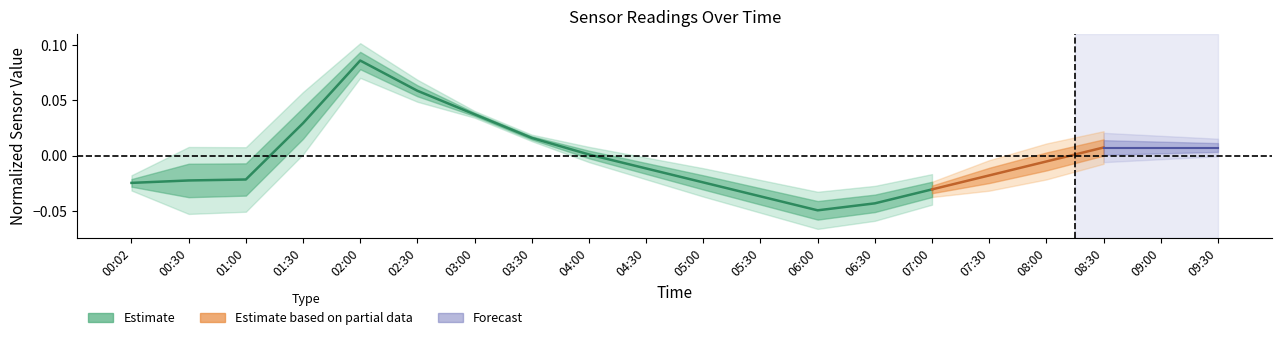

How many points are lower than both their immediate neighbors (excluding endpoints)?

1